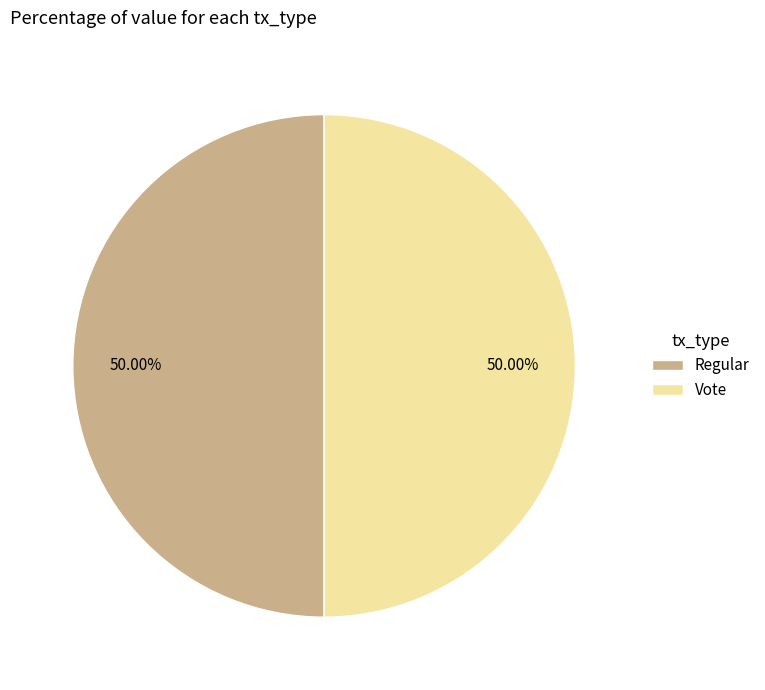

Do Vote and Regular together represent more than half of the pie?

Yes